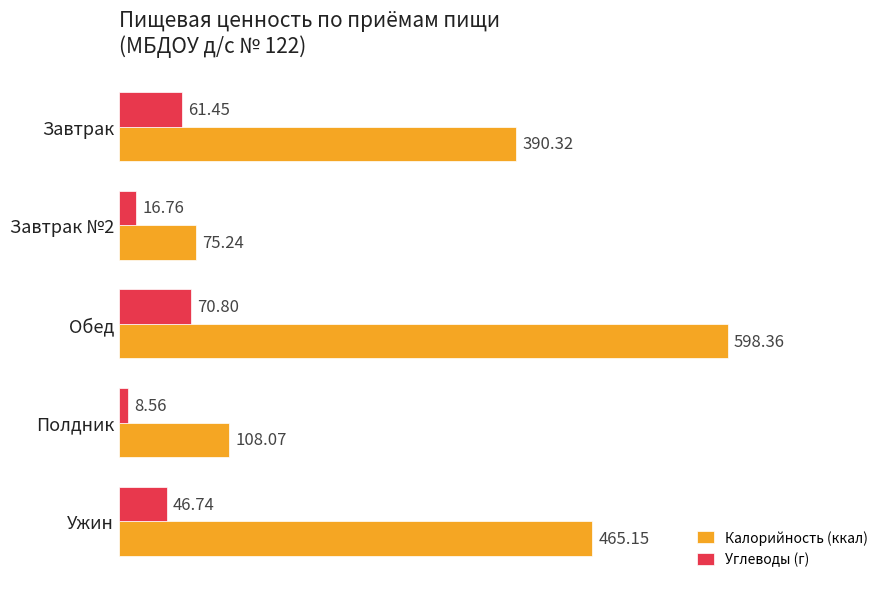

How many categories are shown in the chart?

5